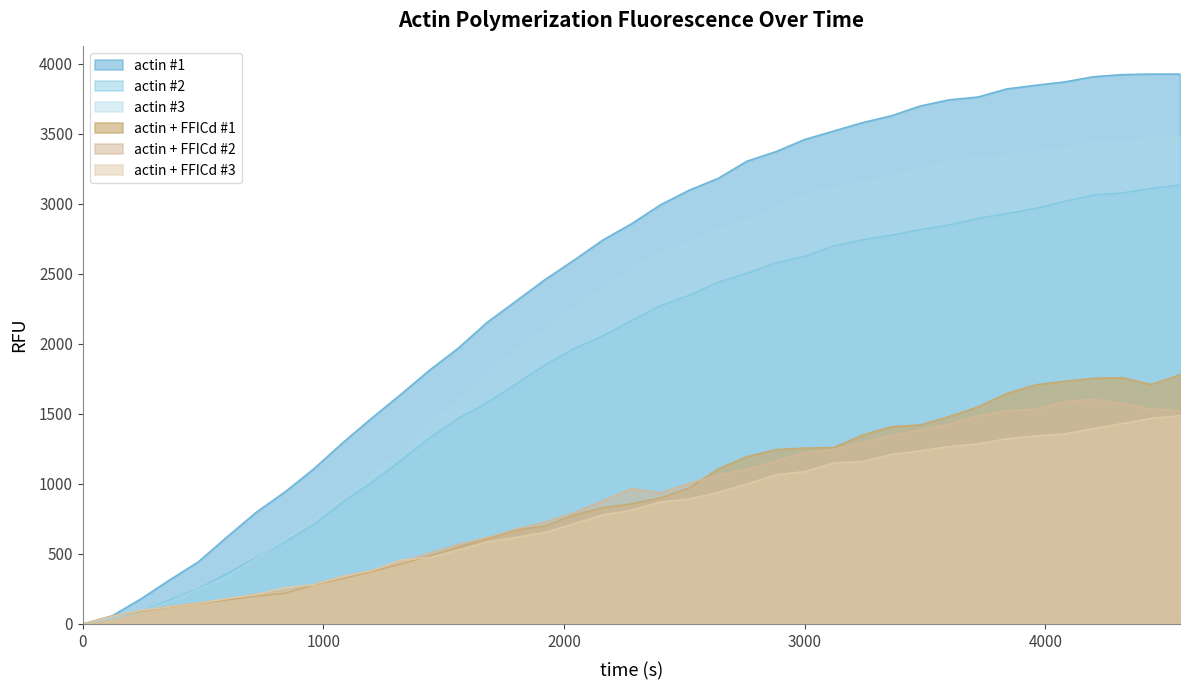

Which series has the widest spread of values?

actin #1